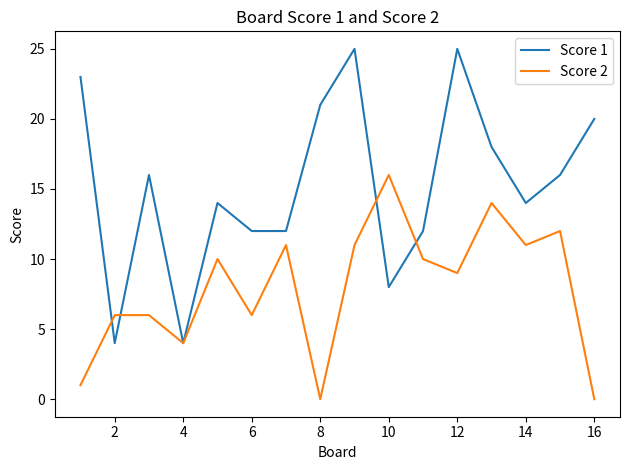

What is the highest value of the Score 2 series?

16